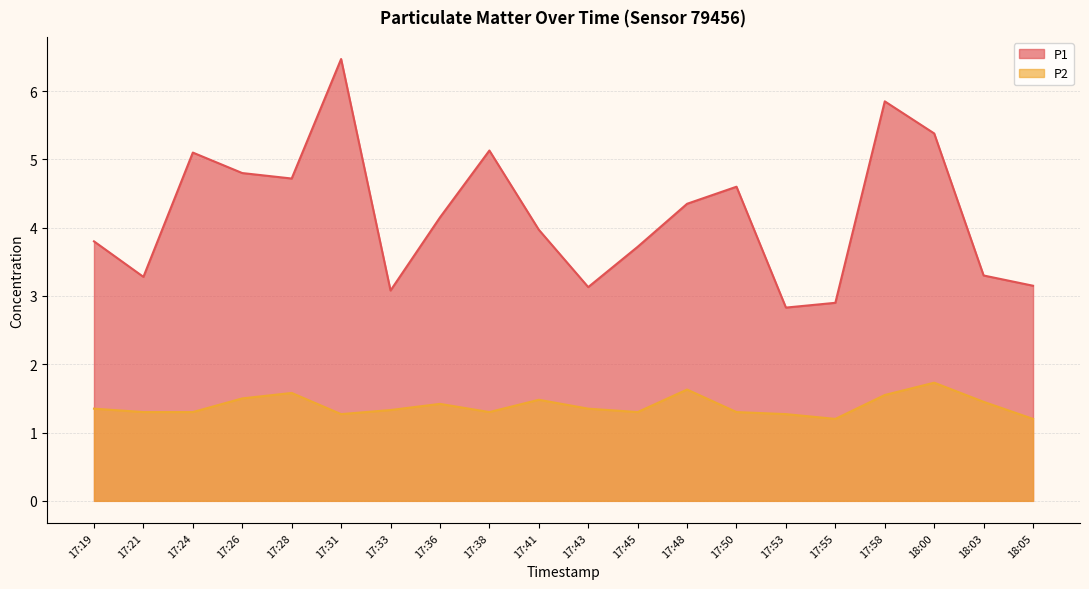

Where is the first local maximum for P1?

17:24